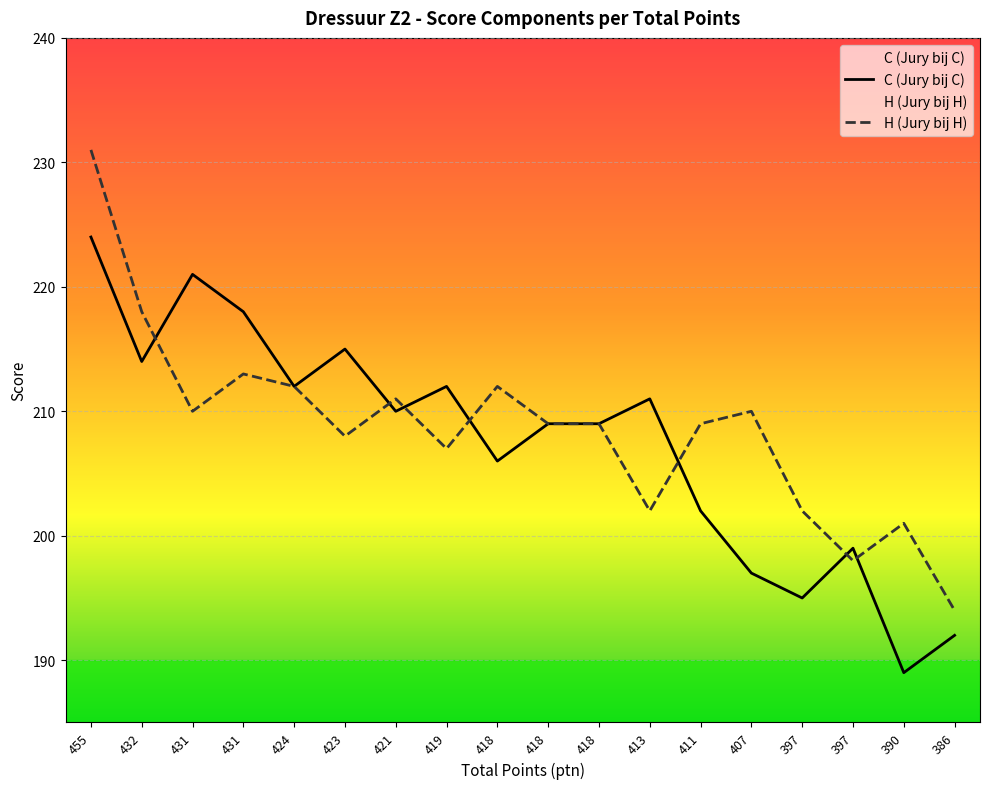

The H (Jury bij H) series shows 231 at 455. True or false?

True